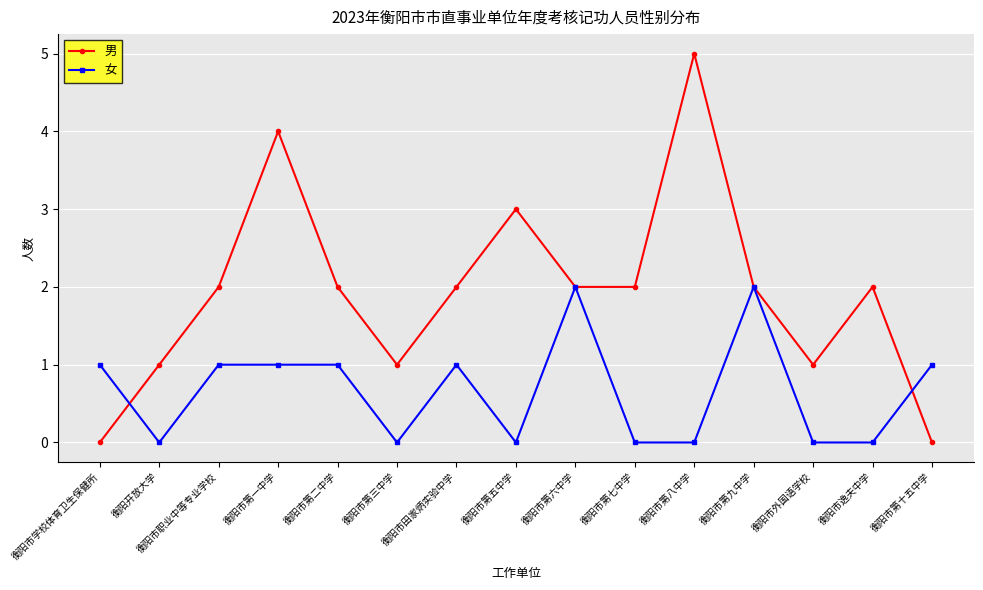

Which series has the widest spread of values?

男